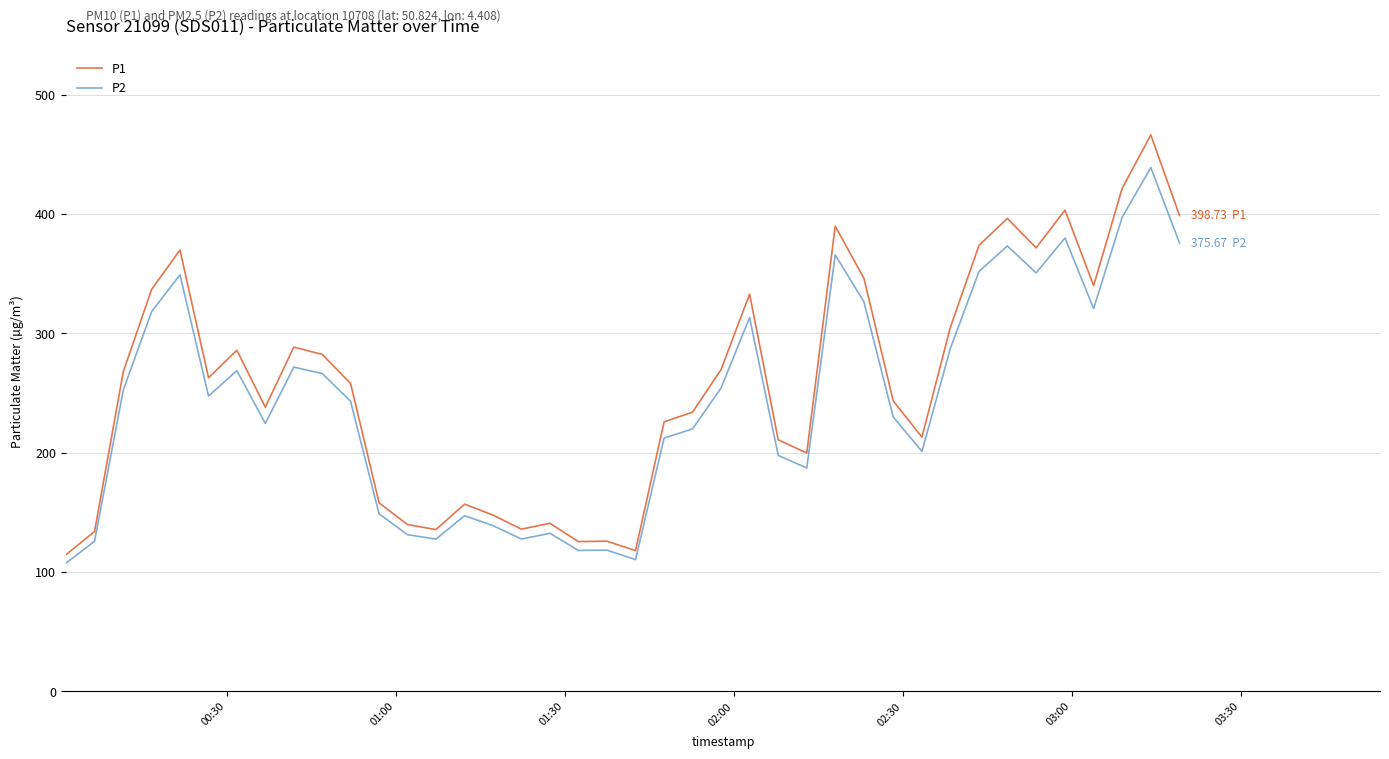

What is the difference between the maximum and minimum values in the P1 series?

352.0